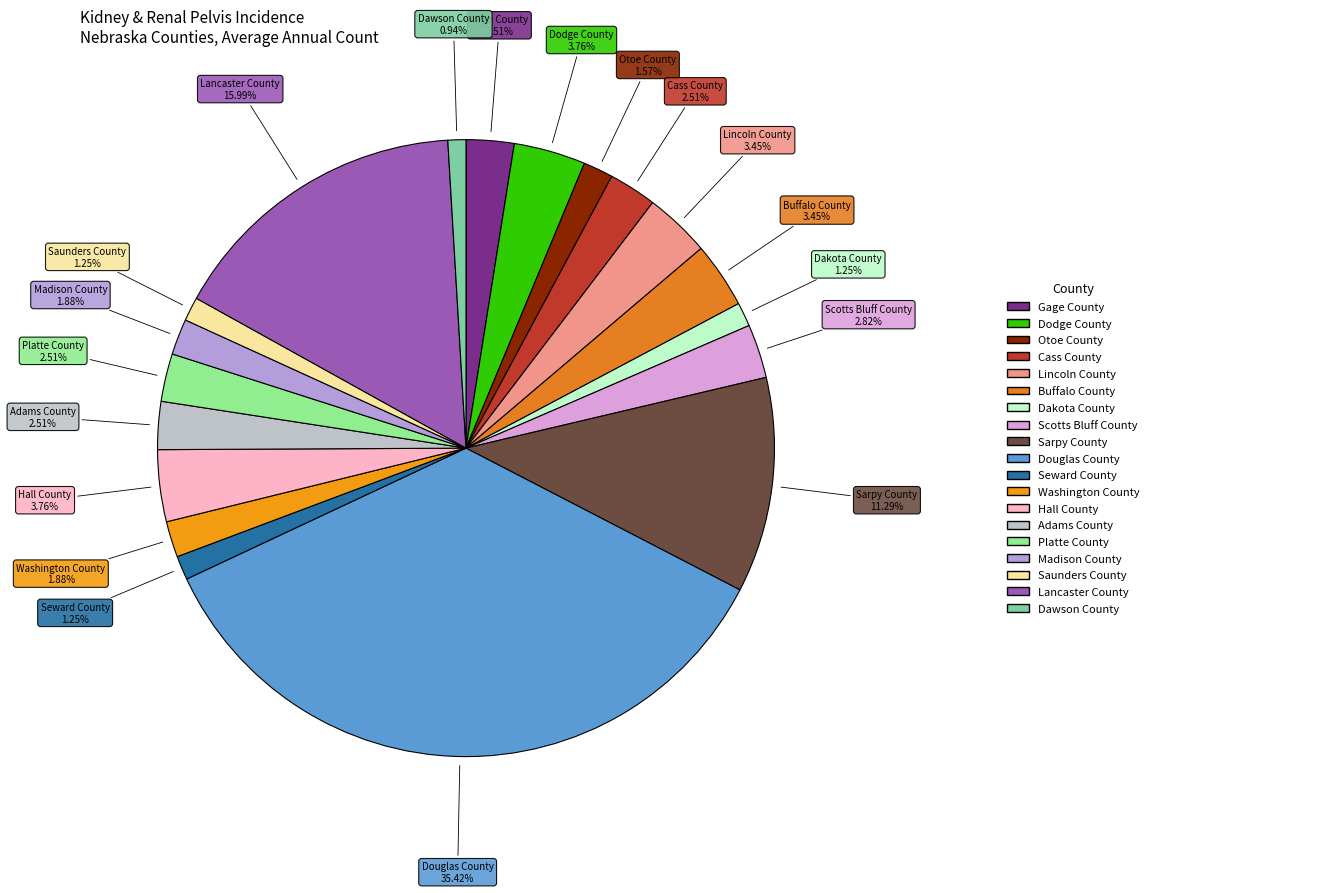

Rank the categories by value from lowest to highest.

Dawson County, Dakota County, Seward County, Saunders County, Otoe County, Washington County, Madison County, Gage County, Cass County, Adams County, Platte County, Scotts Bluff County, Lincoln County, Buffalo County, Dodge County, Hall County, Sarpy County, Lancaster County, Douglas County